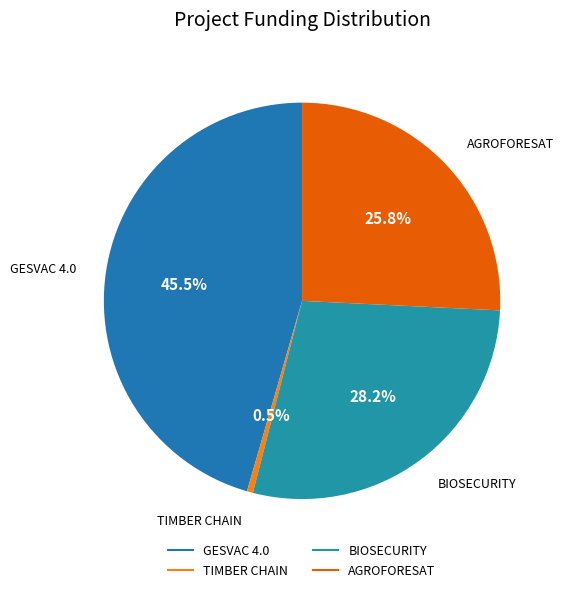

Between BIOSECURITY and AGROFORESAT, which is larger?

BIOSECURITY